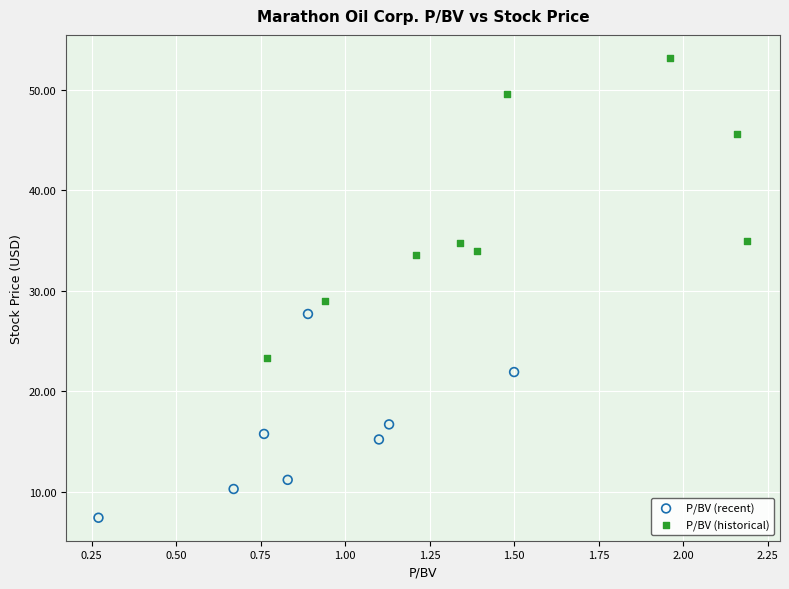

Which series reaches the maximum Y coordinate?

P/BV (historical)